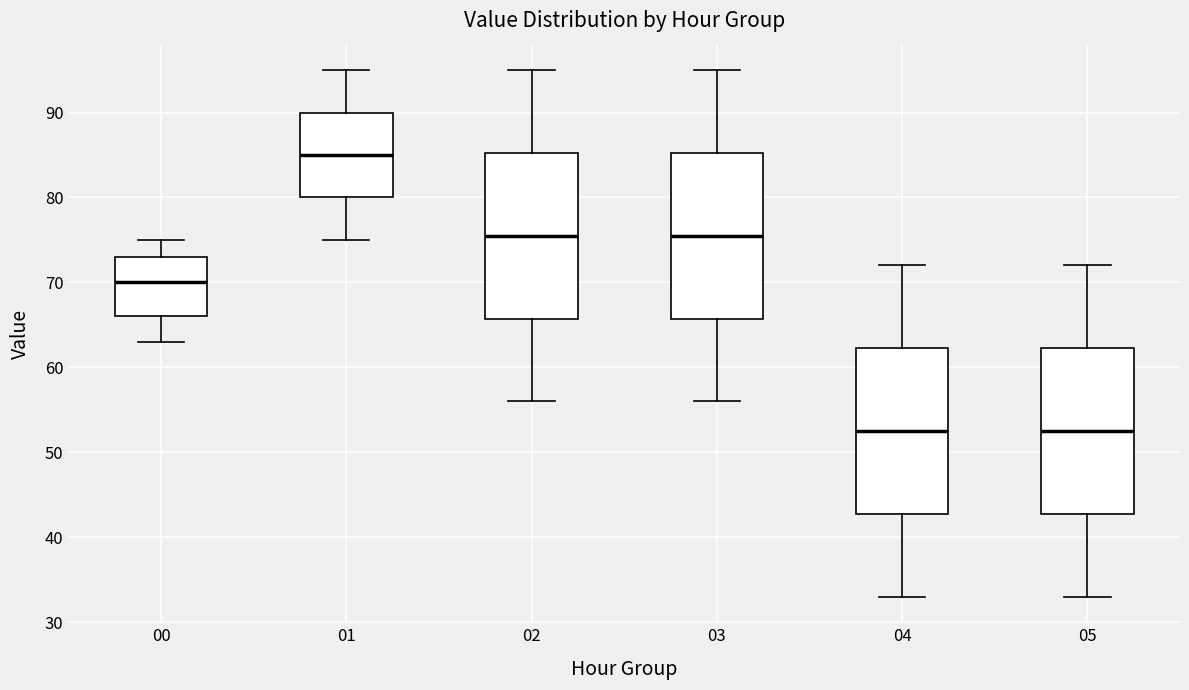

Where does the median line of the box at x = 04 sit on the y-axis? The values are not printed on the chart, so give them approximately, as read against the axis.

53